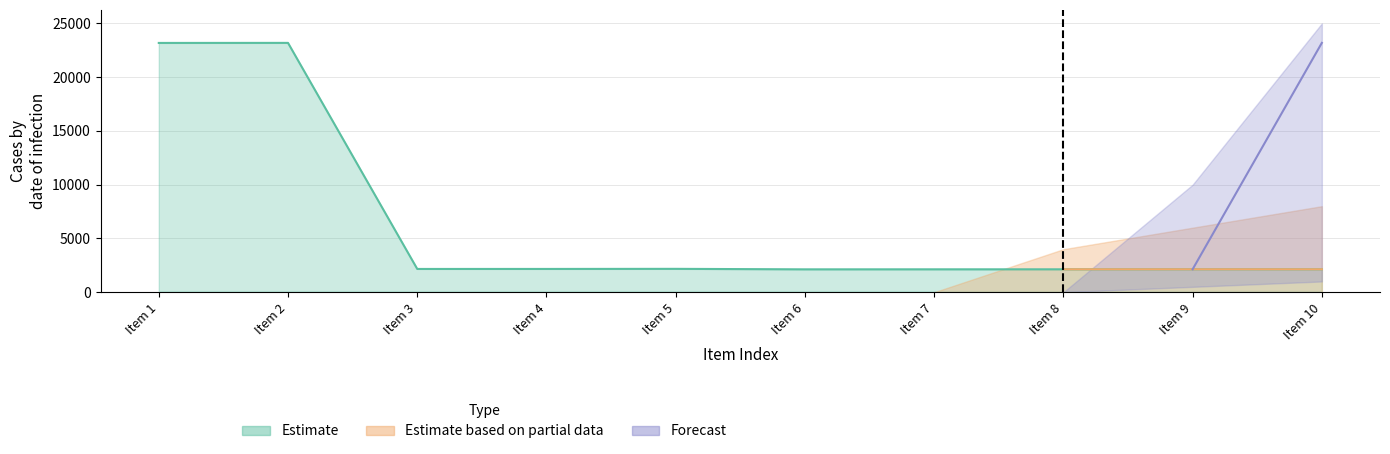

What is the approximate value of Forecast at Item 10, to the nearest 100?

23200